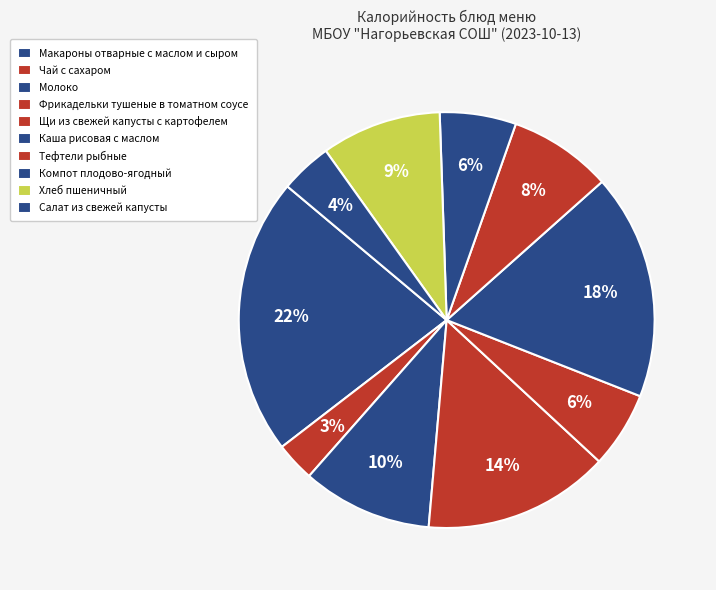

Rank the categories by value from lowest to highest.

Чай с сахаром, Салат из свежей капусты, Щи из свежей капусты с картофелем, Компот плодово-ягодный, Тефтели рыбные, Хлеб пшеничный, Молоко, Фрикадельки тушеные в томатном соусе, Каша рисовая с маслом, Макароны отварные с маслом и сыром